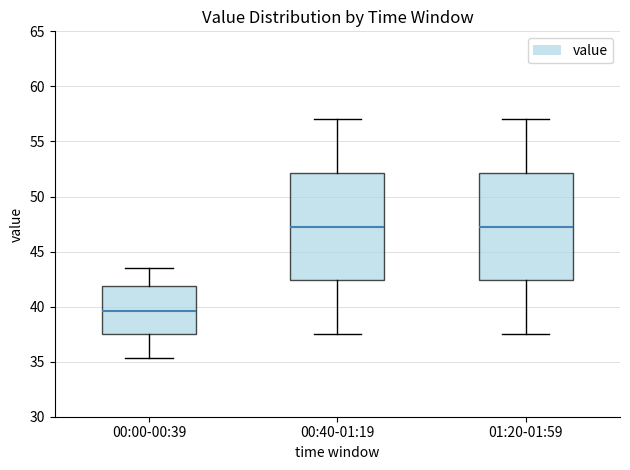

Reading left to right, transcribe this box plot: for each box, give where its median line is, the range the box spans, and where its two whiskers end, as read against the y-axis. The values are not printed on the chart, so give them approximately, as read against the axis.

00:00-00:39: median 39.5, box 37.5 to 42.0, whiskers 35.5 to 43.5
00:40-01:19: median 47.5, box 42.5 to 52.0, whiskers 37.5 to 57.0
01:20-01:59: median 47.5, box 42.5 to 52.0, whiskers 37.5 to 57.0